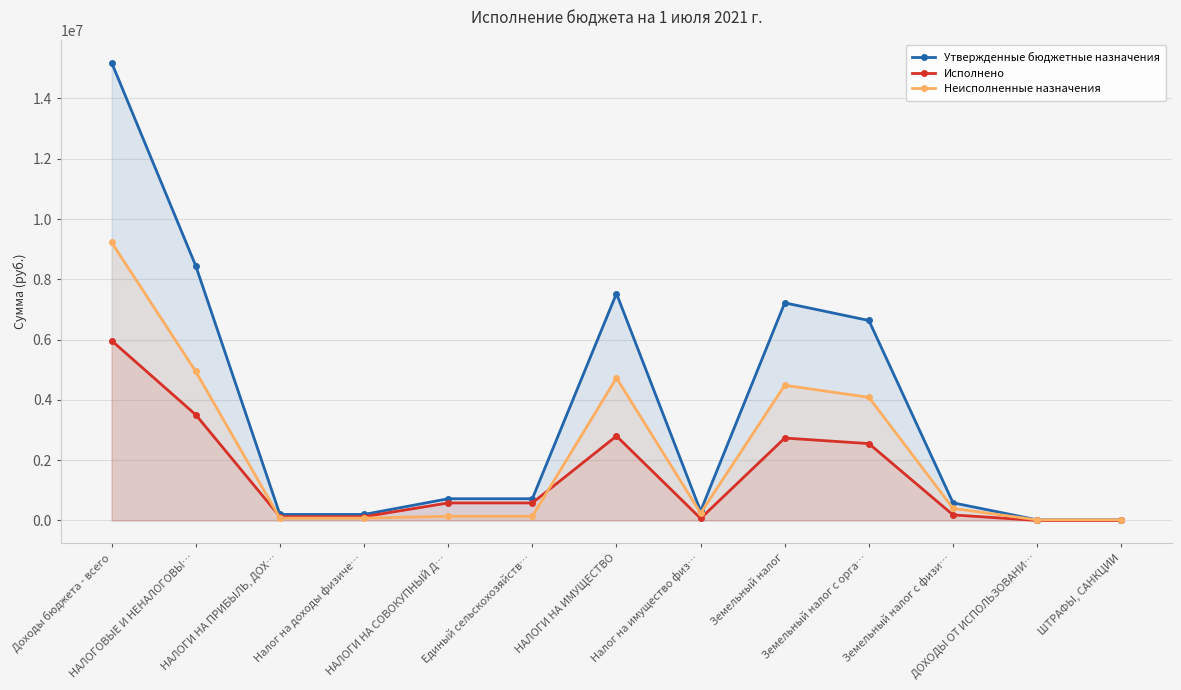

What is the difference between the maximum and minimum values in the Утвержденные бюджетные назначения series?

15171380.0